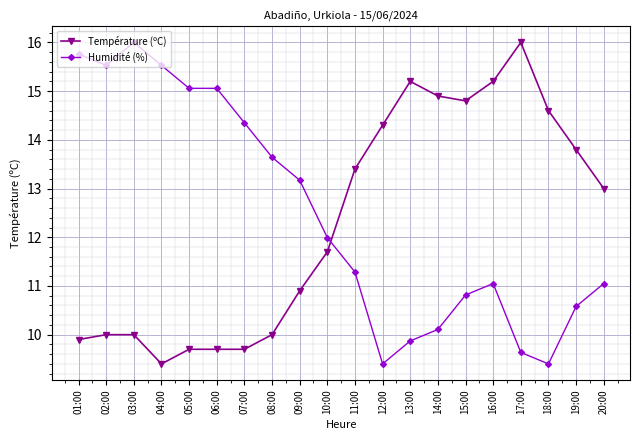

Between 12:00 and 13:00, which series saw the biggest shift?

Température (ºC)